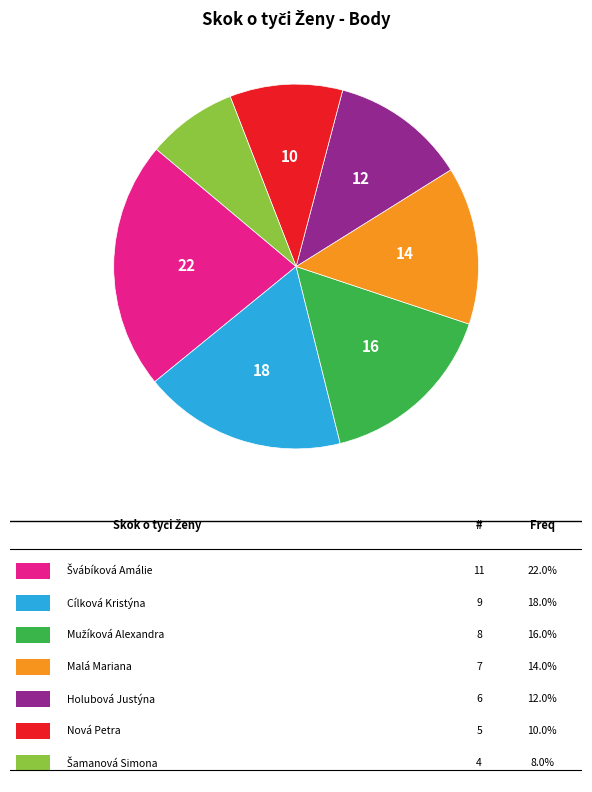

Is there any slice that represents more than half of the pie?

No